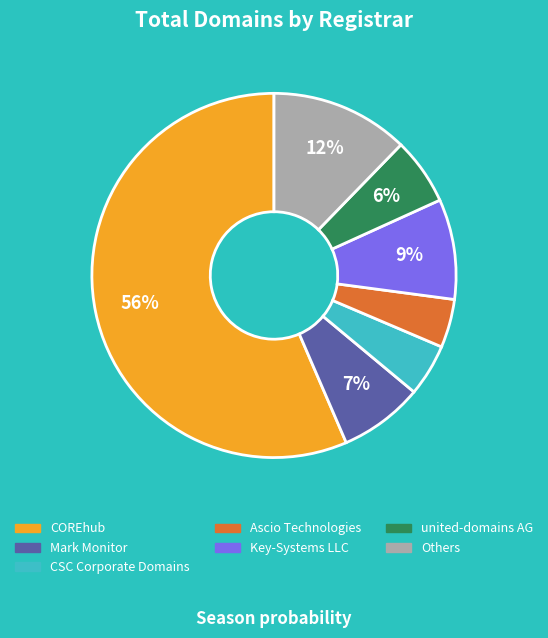

Is there a majority slice in this chart?

Yes